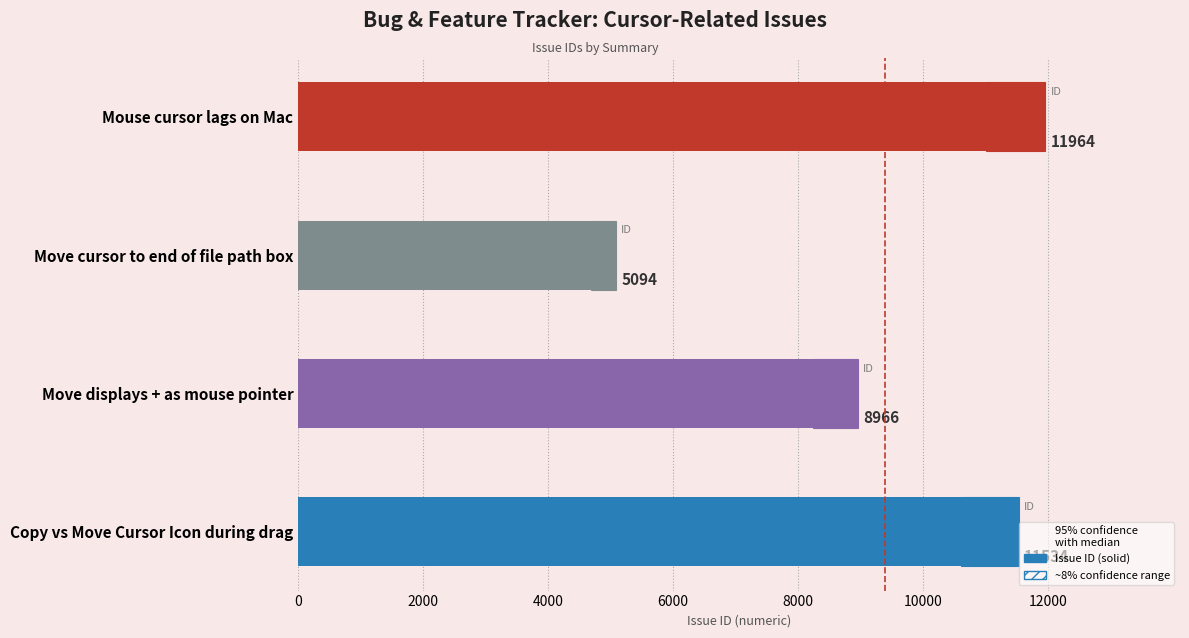

How many categories are shown in the chart?

4